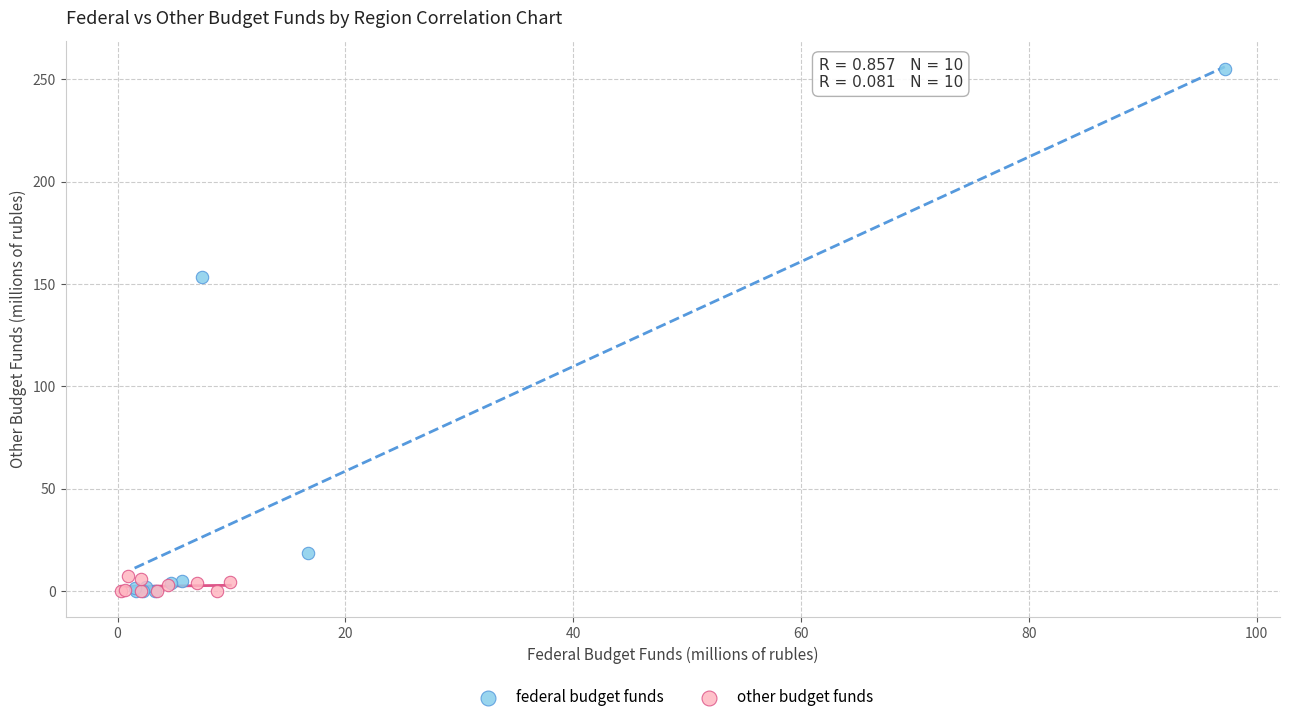

Which series contains the highest Y value?

federal budget funds